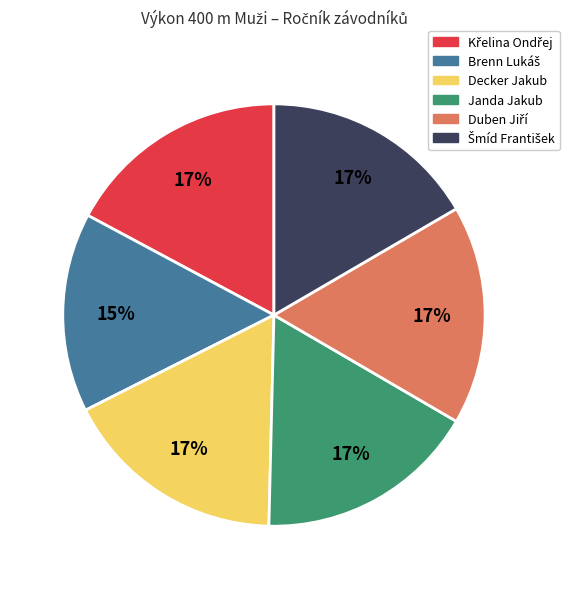

Is there any slice that represents more than half of the pie?

No